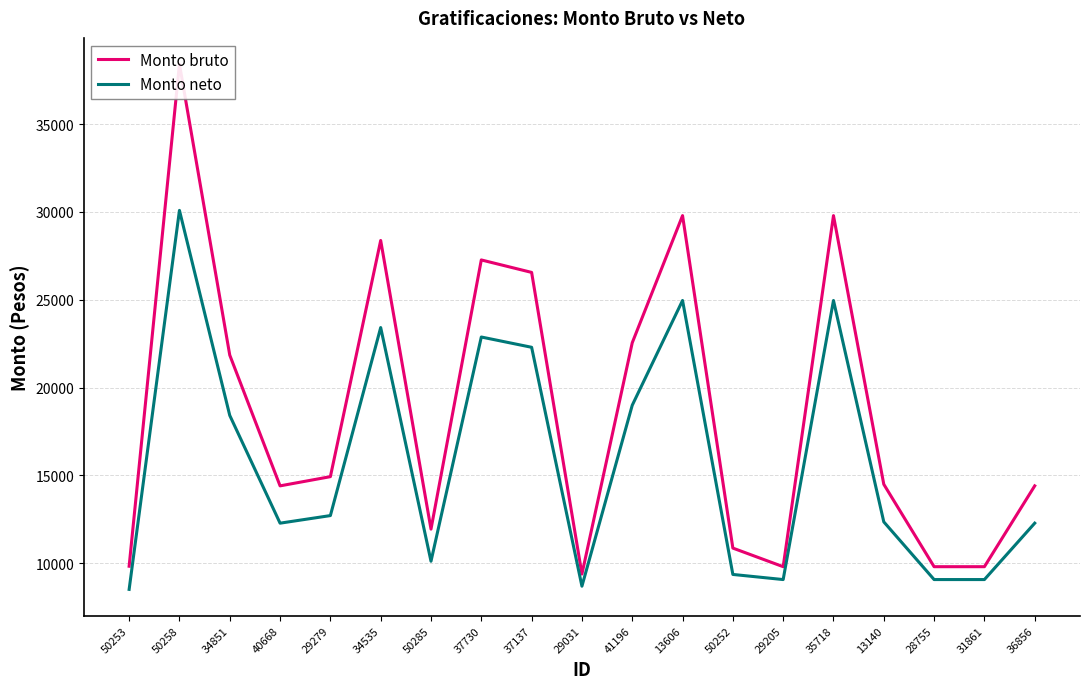

True or false: Monto bruto and Monto neto cross at least once.

False